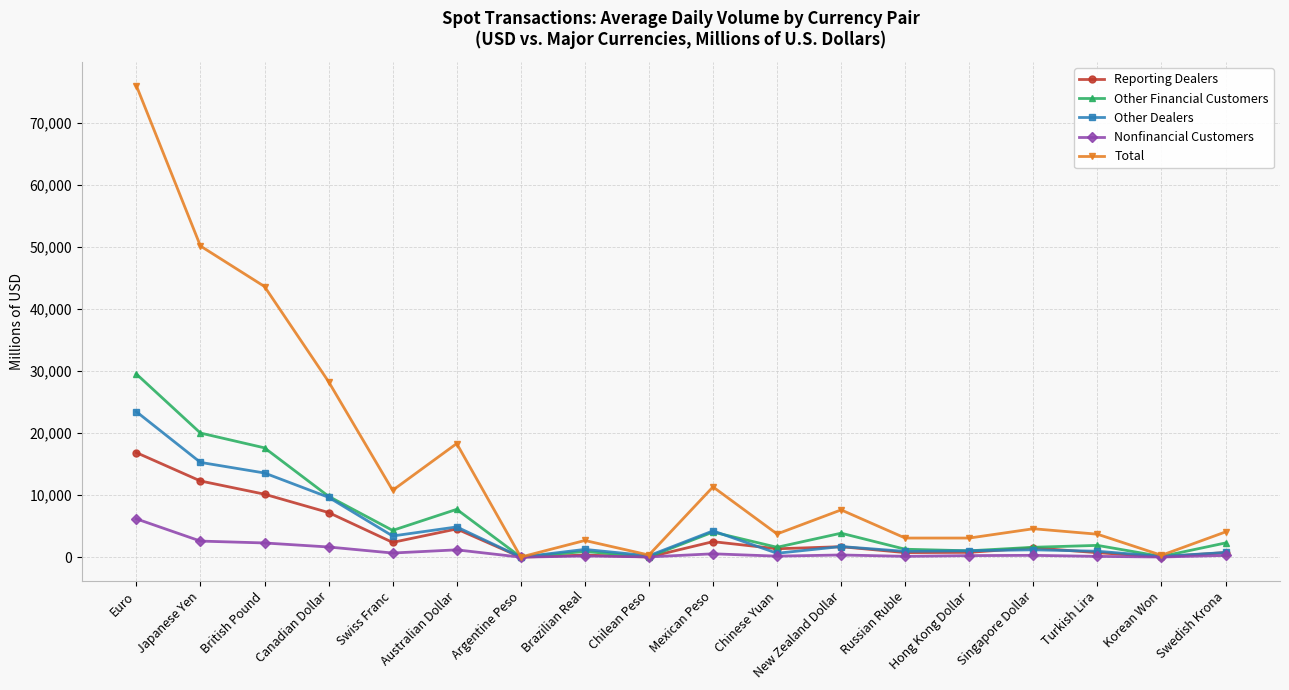

True or false: Total has a value of 4065 at Swedish Krona.

True